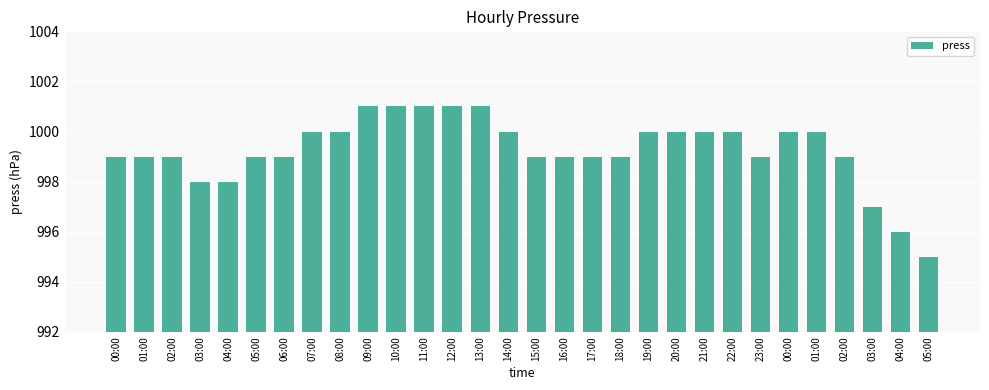

Count the number of categories in the chart.

30